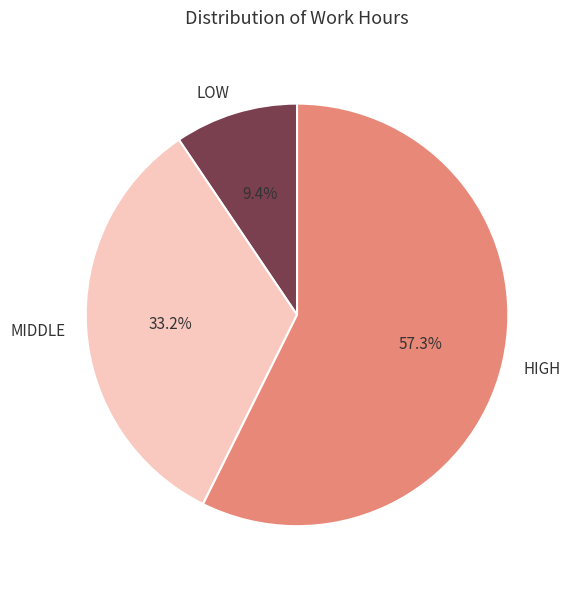

Approximately how many times larger is the value at HIGH compared to LOW?

6.1